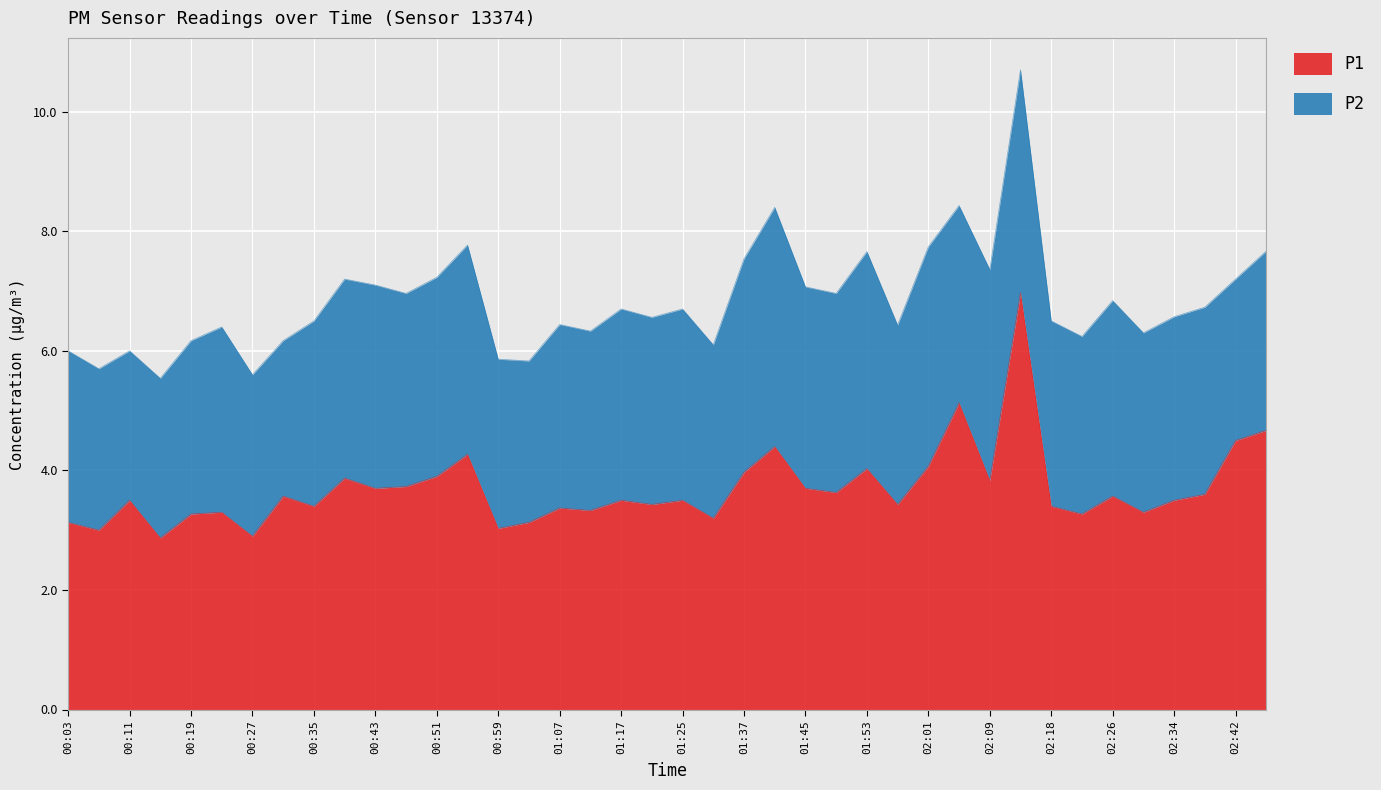

Reading left to right, list all the values displayed in this chart.

00:03=3.1	00:07=3.0	00:11=3.5	00:15=2.9	00:19=3.3	00:23=3.3	00:27=2.9	00:31=3.6	00:35=3.4	00:39=3.9	00:43=3.7	00:47=3.7	00:51=3.9	00:55=4.3	00:59=3.0	01:03=3.1	01:07=3.4	01:12=3.3	01:17=3.5	01:21=3.4	01:25=3.5	01:29=3.2	01:37=4.0	01:41=4.4	01:45=3.7	01:49=3.6	01:53=4.0	01:57=3.4	02:01=4.1	02:05=5.1	02:09=3.8	02:13=7.0	02:18=3.4	02:22=3.3	02:26=3.6	02:30=3.3	02:34=3.5	02:38=3.6	02:42=4.5	02:46=4.7